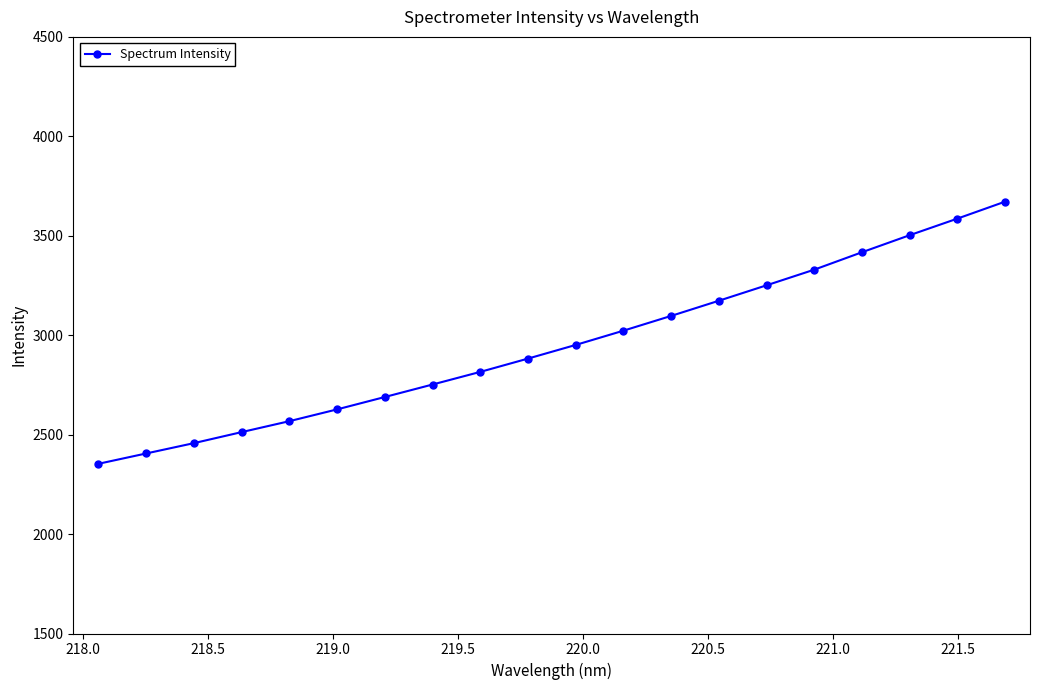

What is the minimum value shown in the chart?

2353.2